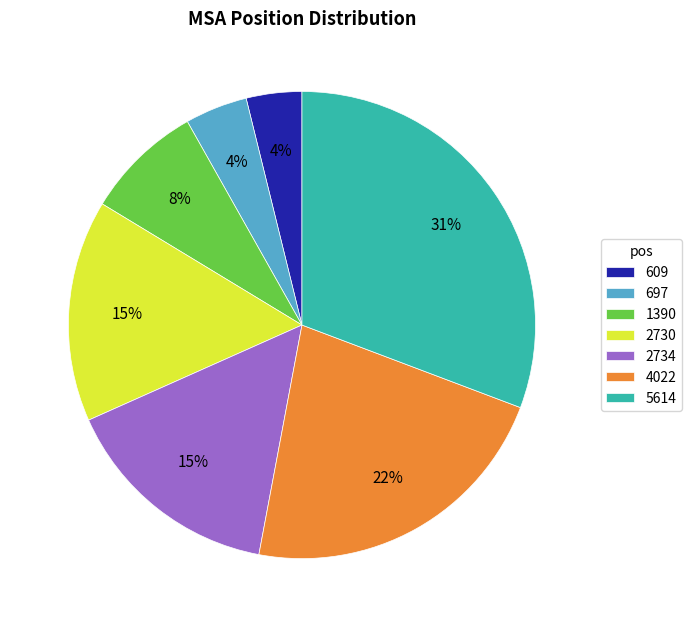

Which category has the biggest portion of the pie?

5614